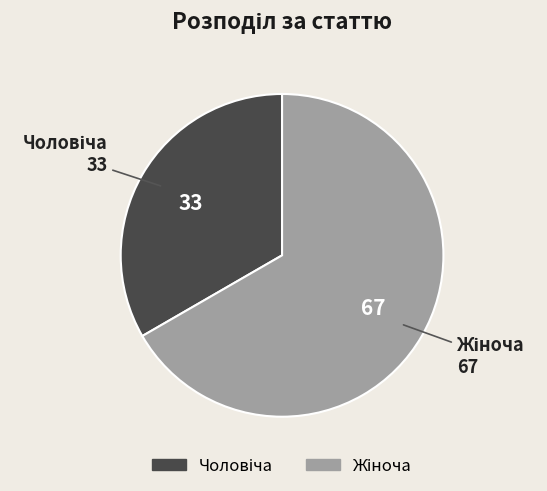

Is there a majority slice in this chart?

Yes